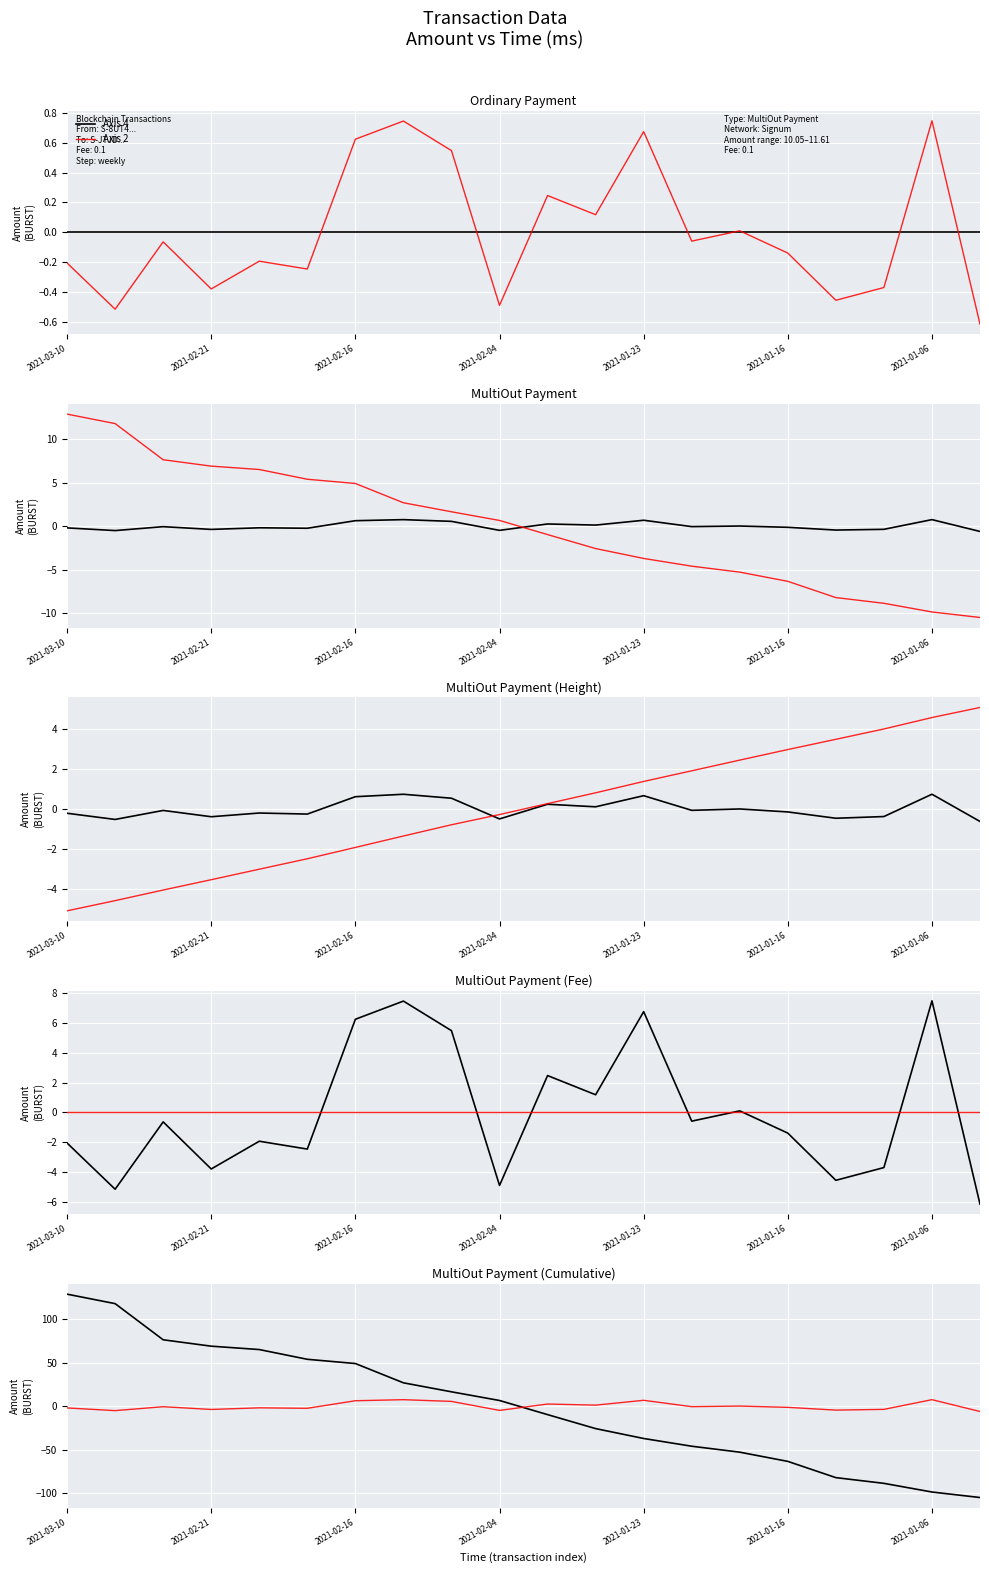

Rank the series at 2021-01-16 from lowest to highest value.

Axis 4, Axis 2